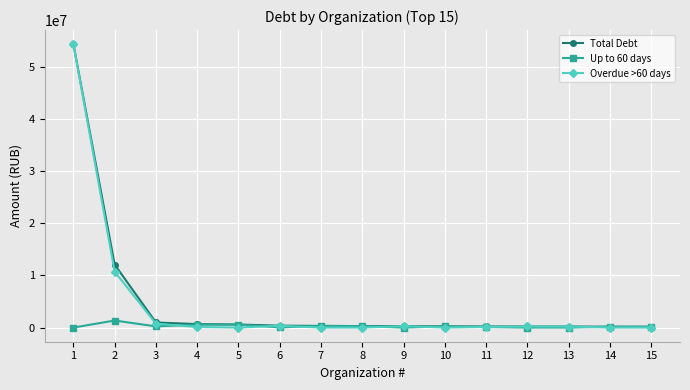

What is the difference between the highest and lowest values at 2?

10711574.5